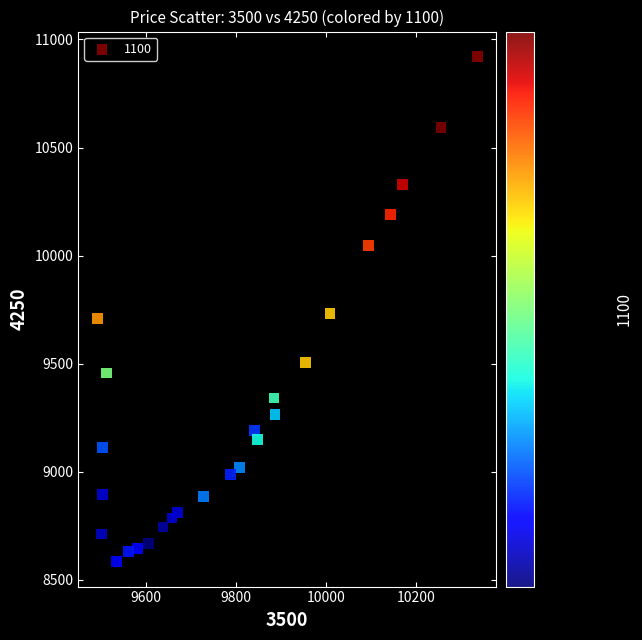

What is the range of Y values (max minus min)?

2334